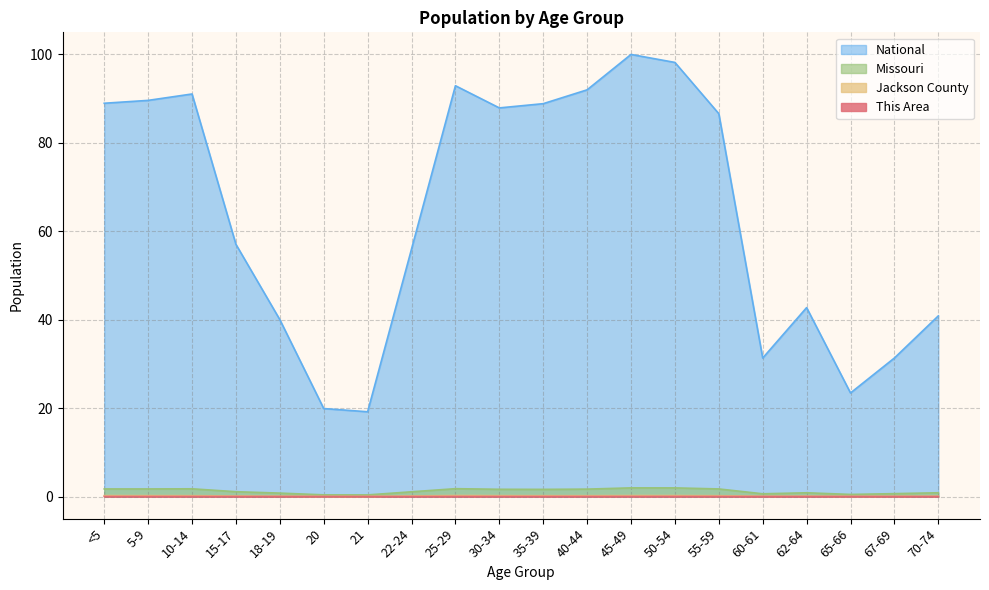

Rank the series by their maximum value, from highest to lowest.

National, Missouri, Jackson County, This Area